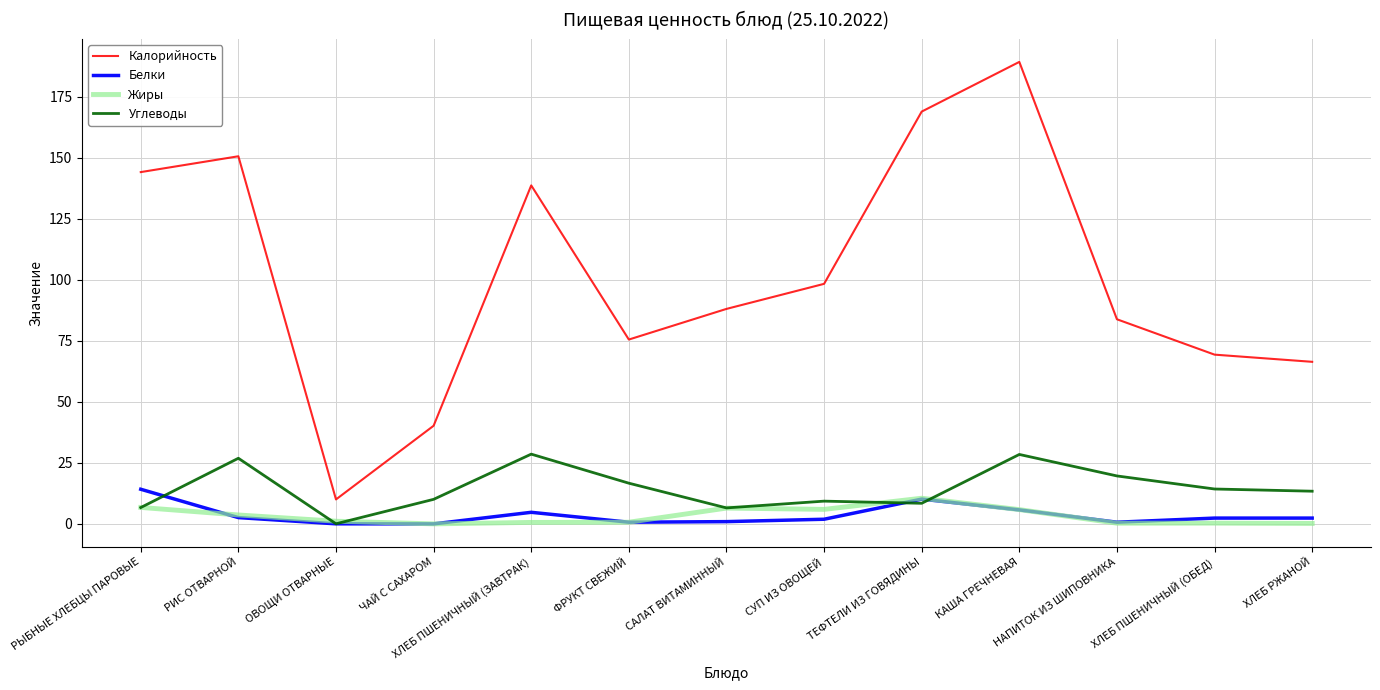

What is the difference between the maximum and minimum values in the Калорийность series?

179.2